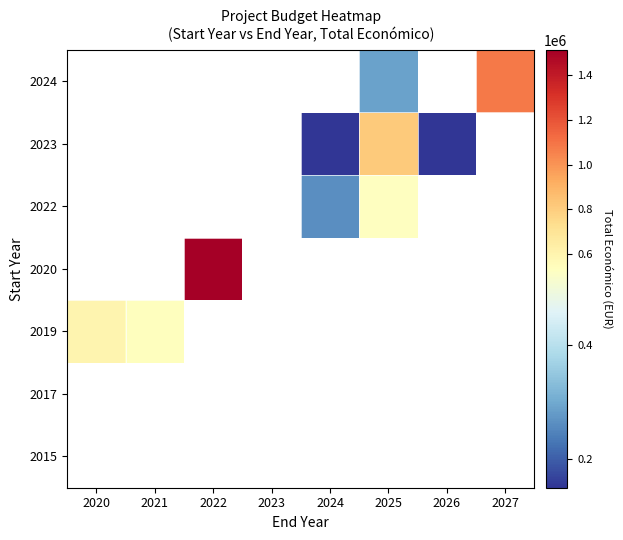

How many categories are shown in the chart?

8